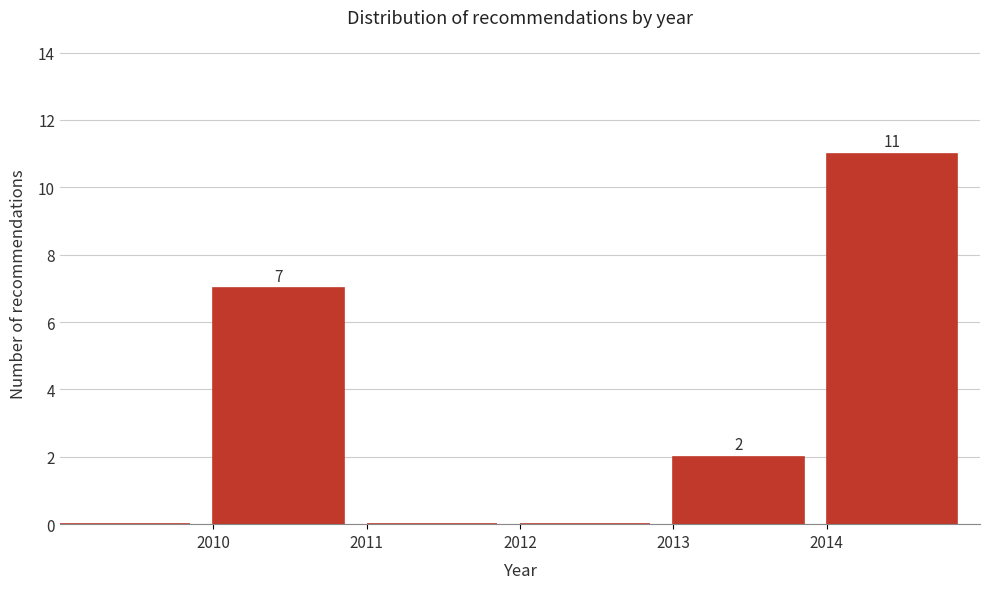

Over which range of the x-axis is the bar tallest?

2014 to 2015